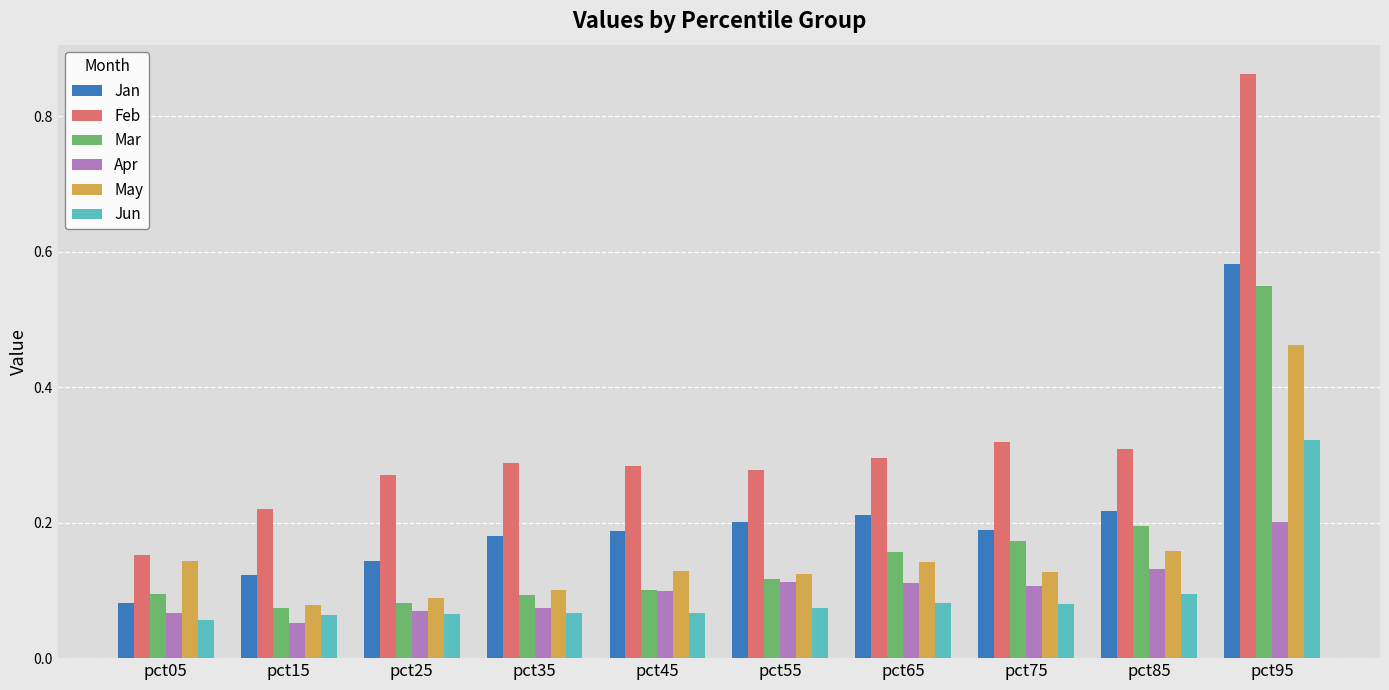

Where is Feb nearest to the value 0?

pct05